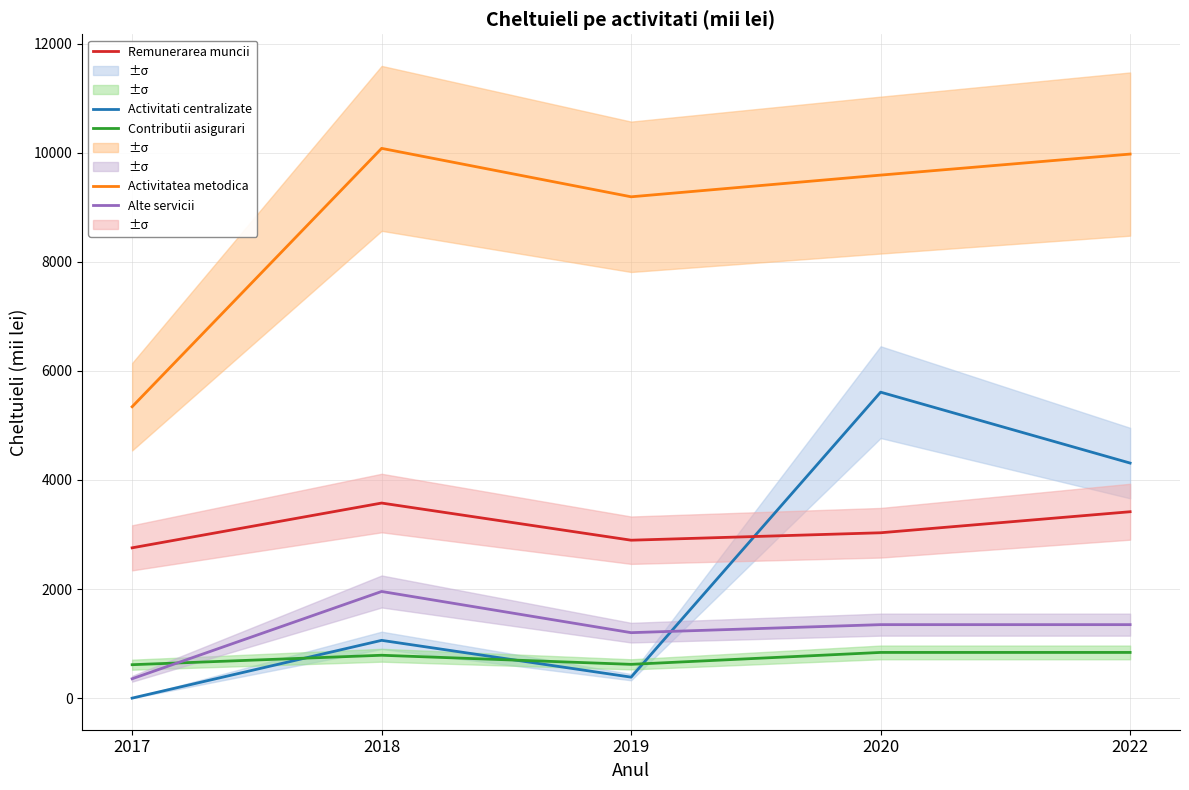

True or false: Contributii asigurari has more than 2 points higher than both neighbors.

False